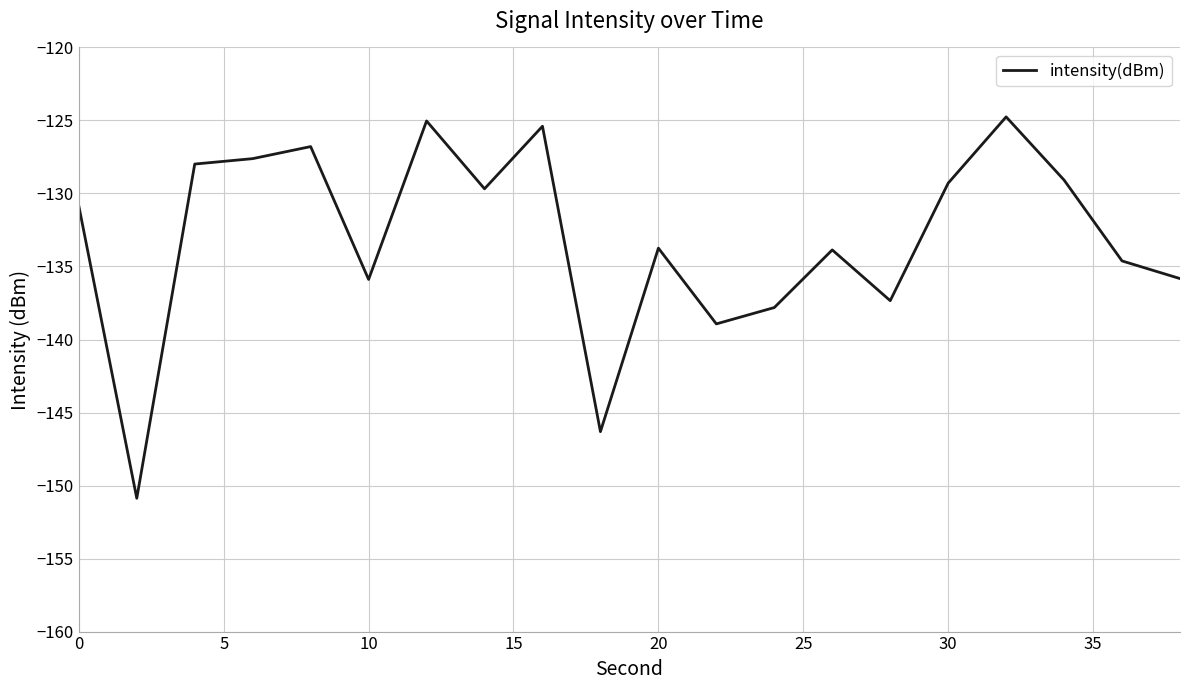

Count the number of categories in the chart.

20